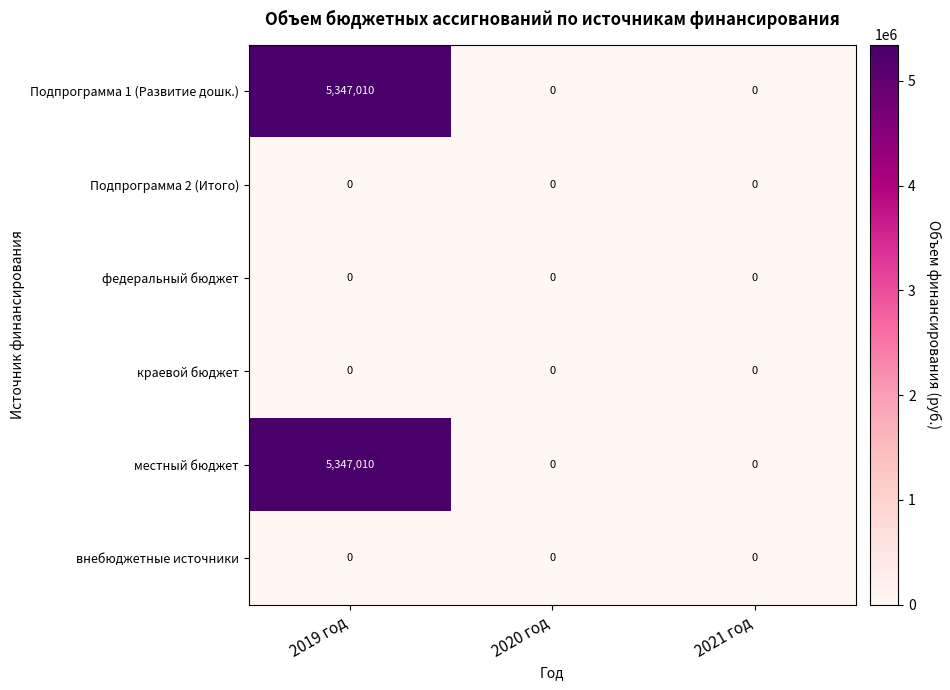

At which category is the sum across all series the highest?

2019 год